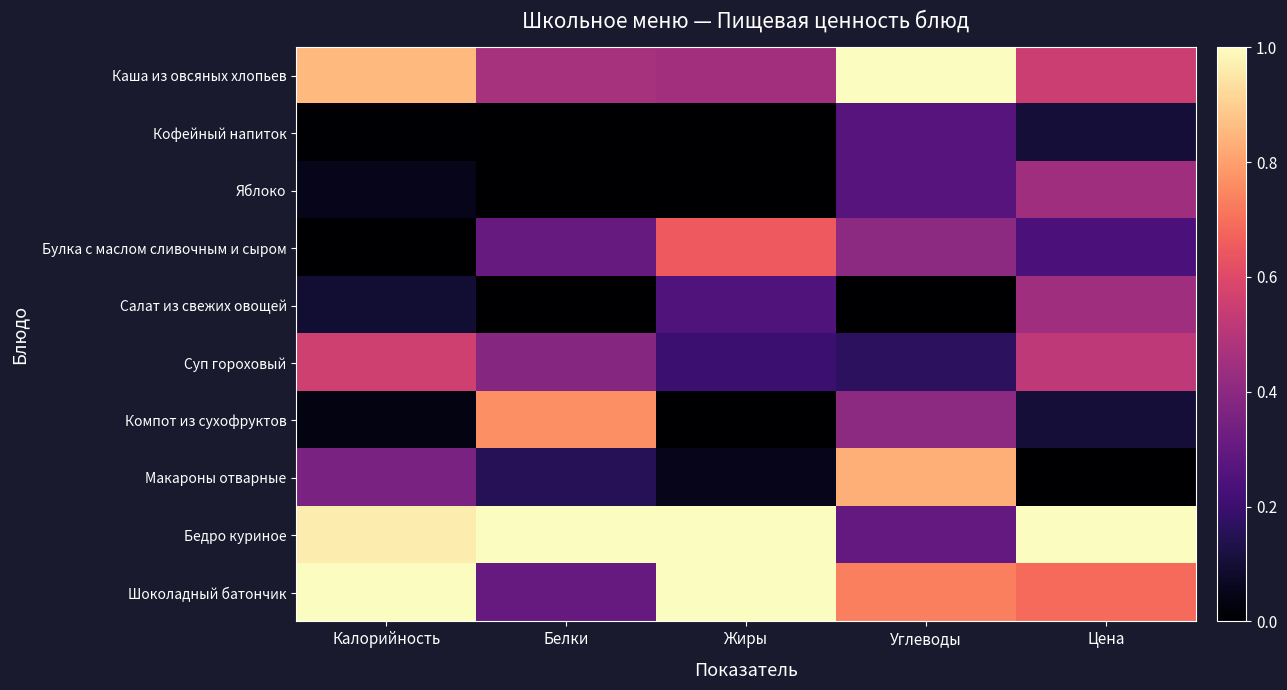

Reading left to right, list all the values displayed in this chart.

Каша из овсяных хлопьев: Калорийность=0.9	Белки=0.5	Жиры=0.5	Углеводы=1.0	Цена=0.6
Кофейный напиток: Калорийность=0.0	Белки=0.0	Жиры=0.0	Углеводы=0.3	Цена=0.1
Яблоко: Калорийность=0.0	Белки=0.0	Жиры=0.0	Углеводы=0.3	Цена=0.4
Булка с маслом сливочным и сыром: Калорийность=0.0	Белки=0.3	Жиры=0.7	Углеводы=0.4	Цена=0.2
Салат из свежих овощей: Калорийность=0.1	Белки=0.0	Жиры=0.2	Углеводы=0.0	Цена=0.4
Суп гороховый: Калорийность=0.6	Белки=0.4	Жиры=0.2	Углеводы=0.2	Цена=0.5
Компот из сухофруктов: Калорийность=0.0	Белки=0.8	Жиры=0.0	Углеводы=0.4	Цена=0.1
Макароны отварные: Калорийность=0.4	Белки=0.2	Жиры=0.1	Углеводы=0.8	Цена=0.0
Бедро куриное: Калорийность=1.0	Белки=1.0	Жиры=1.0	Углеводы=0.3	Цена=1.0
Шоколадный батончик: Калорийность=1.0	Белки=0.3	Жиры=1.0	Углеводы=0.7	Цена=0.7